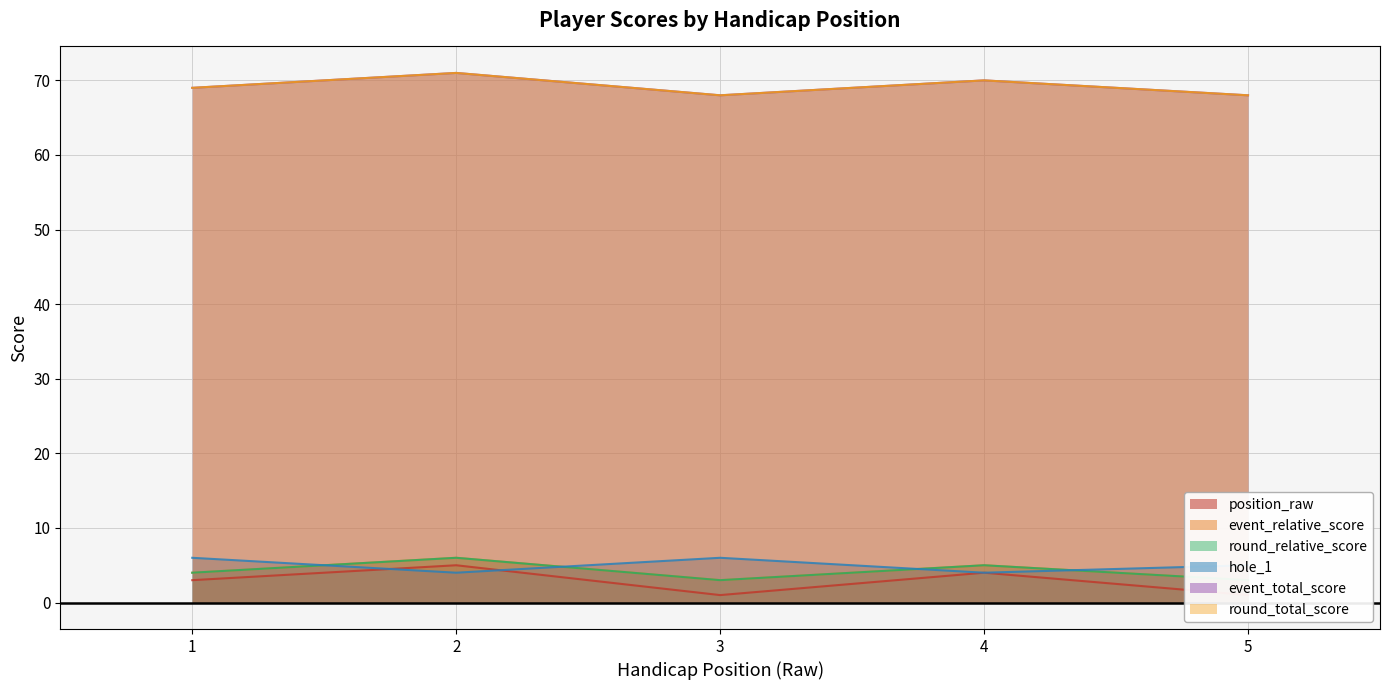

What is the sum of the hole_1 values at 3 and 1?

12